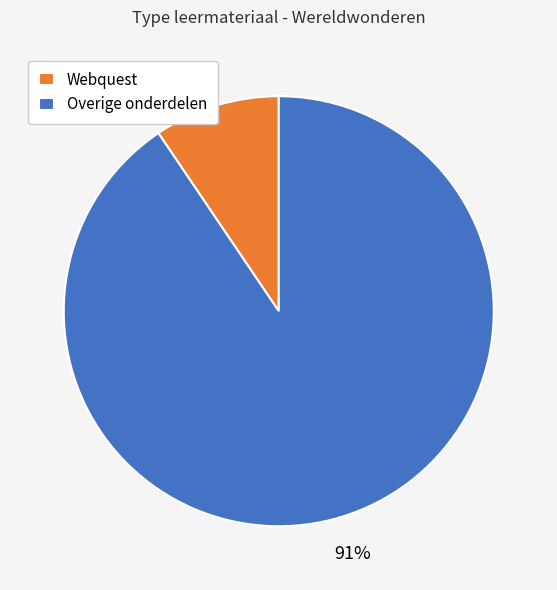

Is there any slice that represents more than half of the pie?

Yes